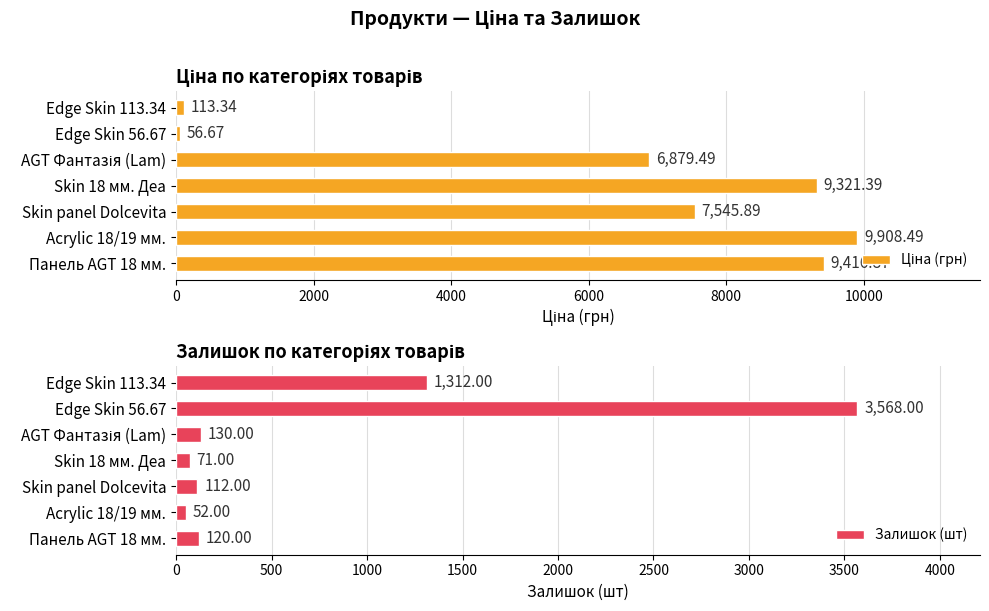

What is the highest value of the Залишок (шт) series?

3568